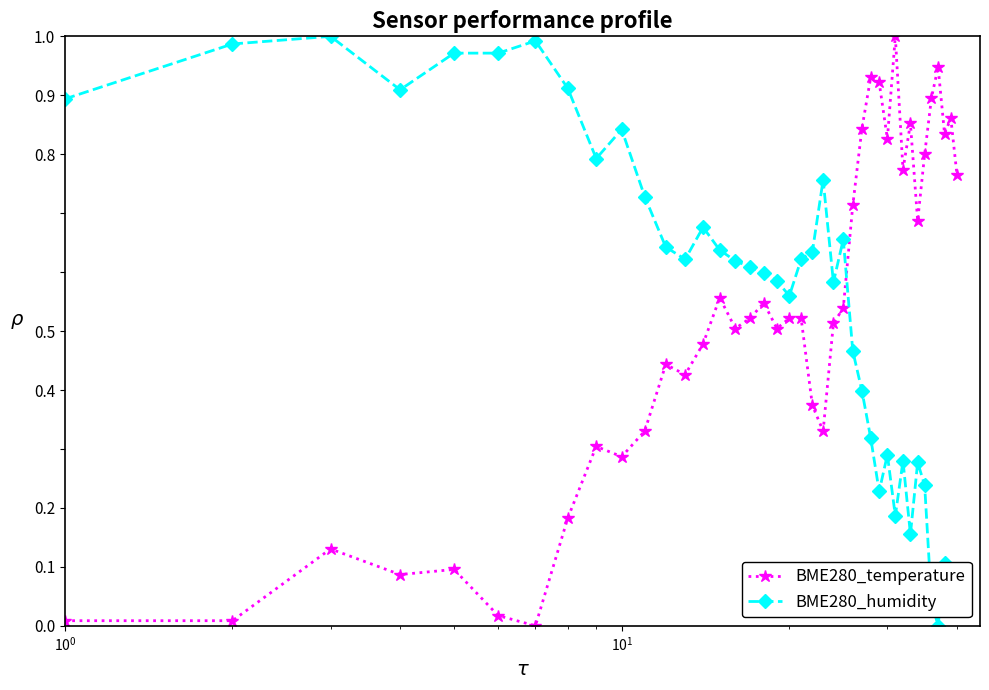

True or false: BME280_temperature has more than 0 interior local peaks.

True